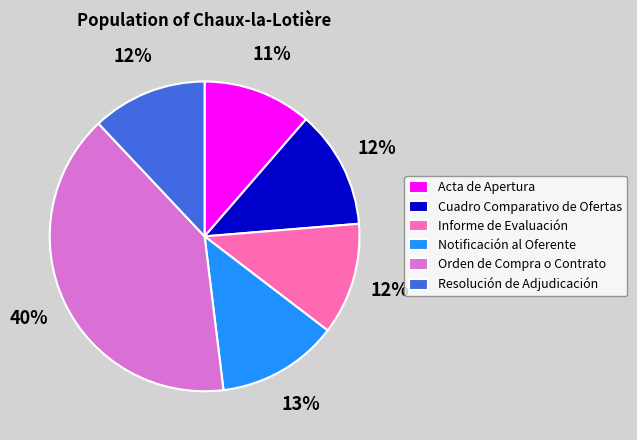

Is there a majority slice in this chart?

No